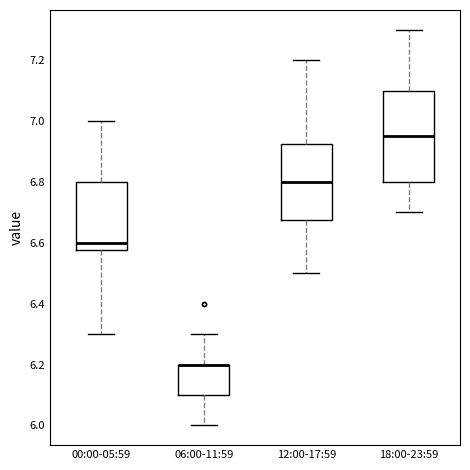

Which box is the tallest, from its lower edge to its upper edge?

18:00-23:59